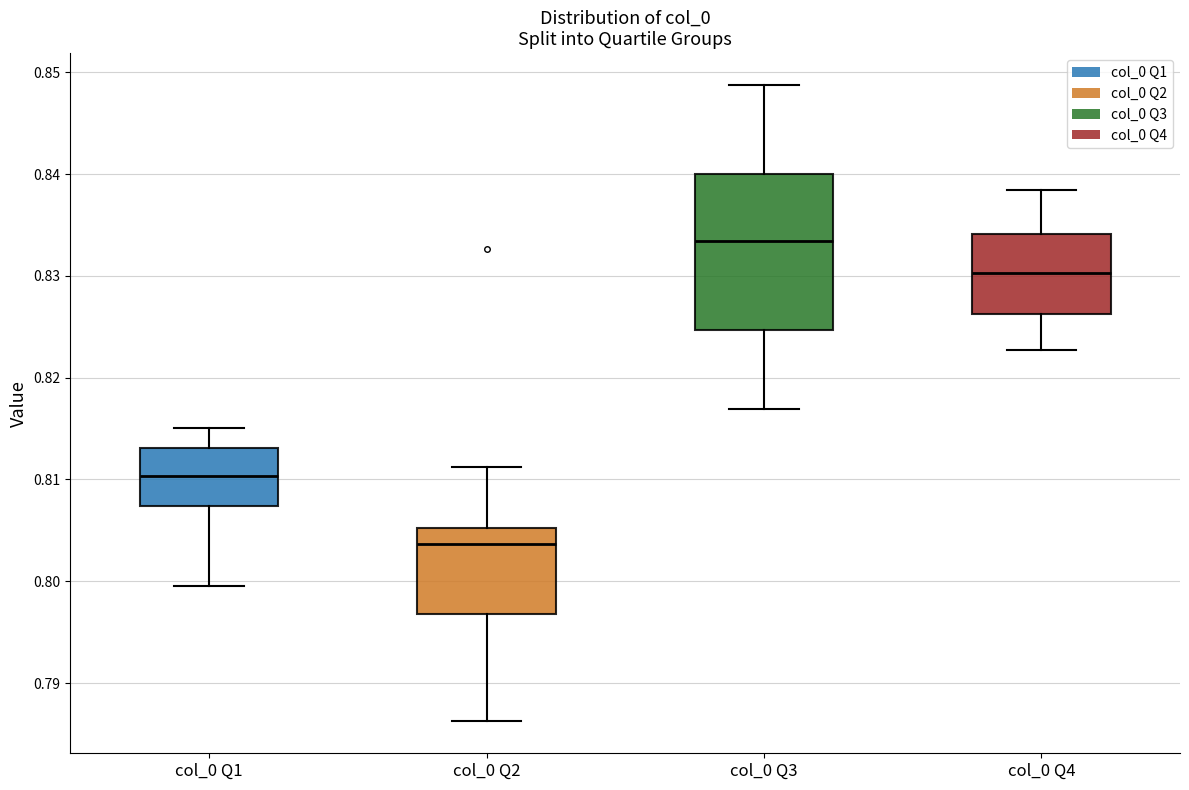

Which box's median line is the lowest?

col_0 Q2